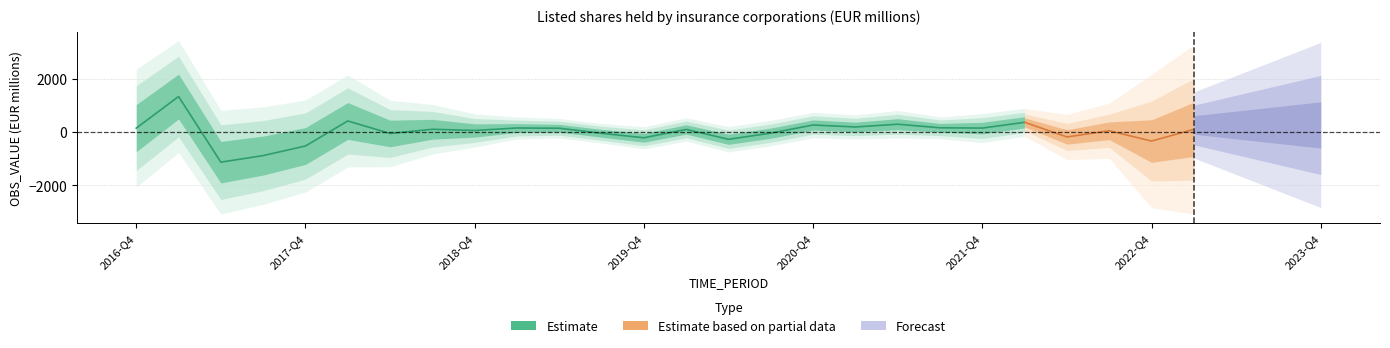

What is the value of the 3rd point from the left?

-1139.8